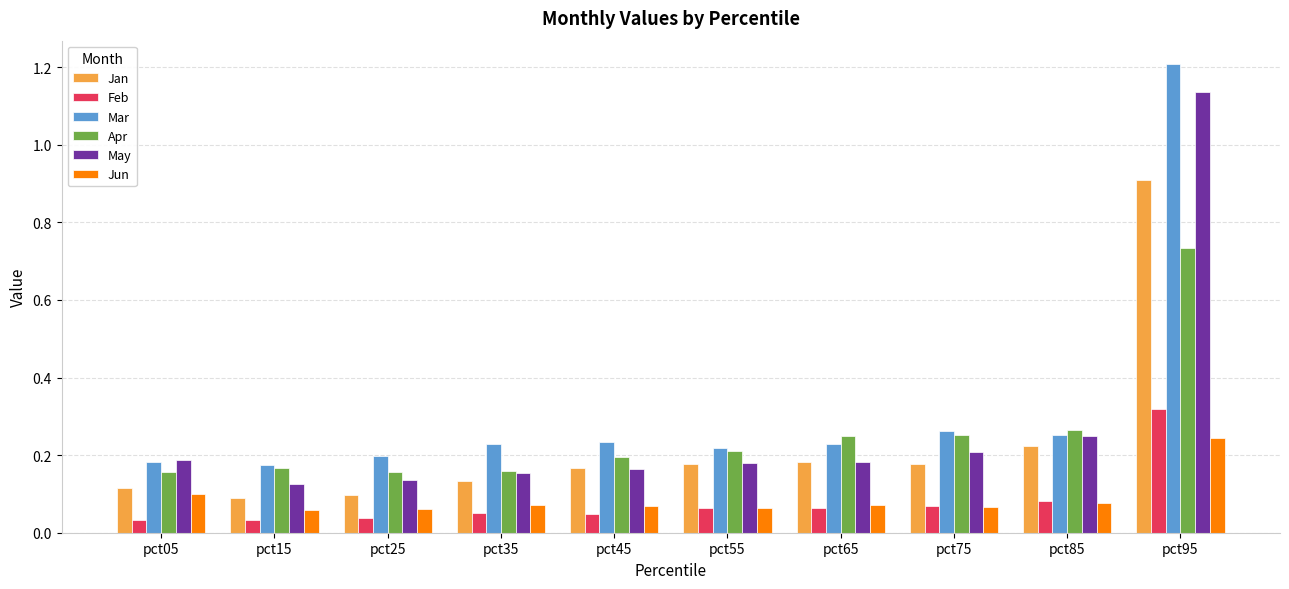

How many bars are there in each group?

6